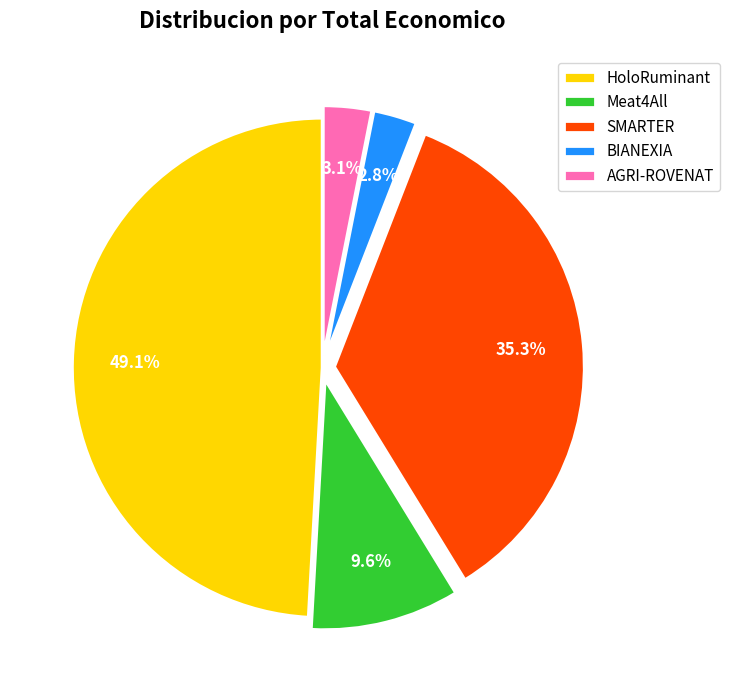

Which slice is the largest?

HoloRuminant